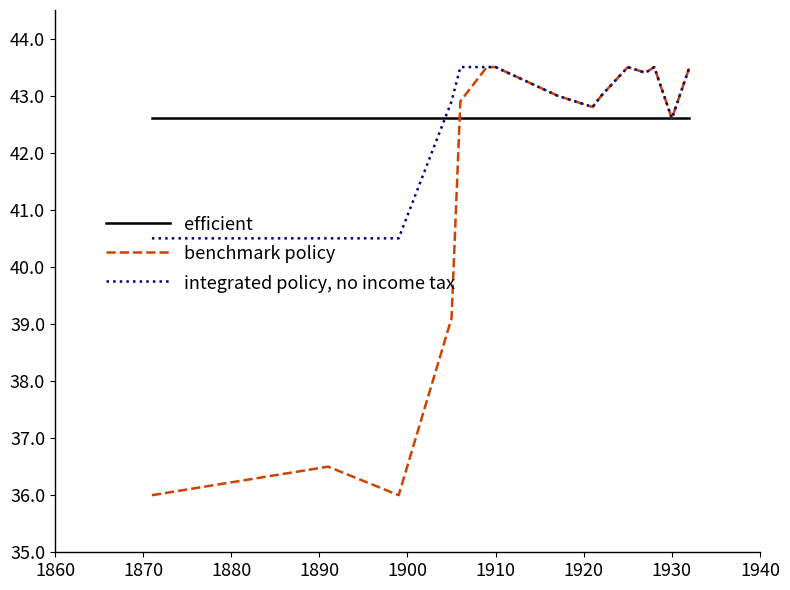

Reading left to right, list all the values displayed in this chart.

efficient: 42.6	42.6	42.6	42.6	42.6	42.6	42.6	42.6	42.6	42.6	42.6	42.6	42.6	42.6	42.6
benchmark policy: 36.0	36.5	36.0	39.1	42.9	43.5	43.5	43.0	42.8	43.0	43.5	43.4	43.5	42.6	43.5
integrated policy, no income tax: 40.5	40.5	40.5	42.9	43.5	43.5	43.5	43.0	42.8	43.0	43.5	43.4	43.5	42.6	43.5